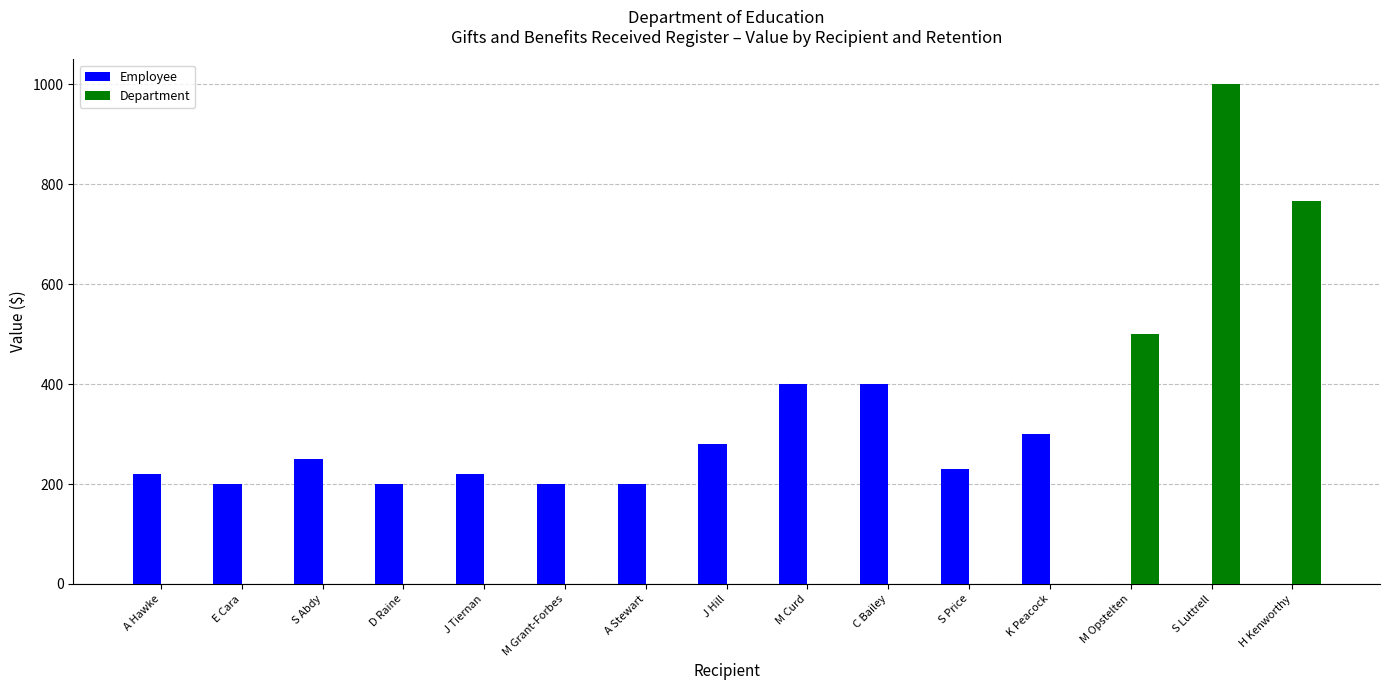

What is the spread (max minus min) of values at S Luttrell?

1000